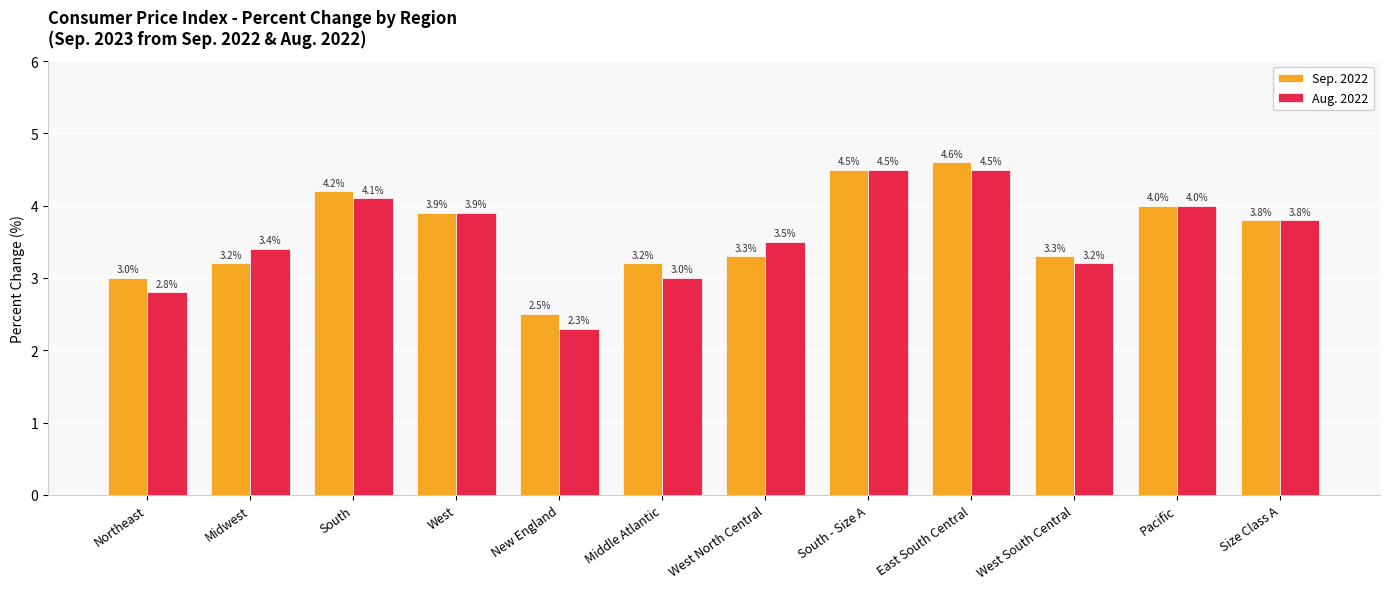

Which series has the largest total across all categories?

Sep. 2022